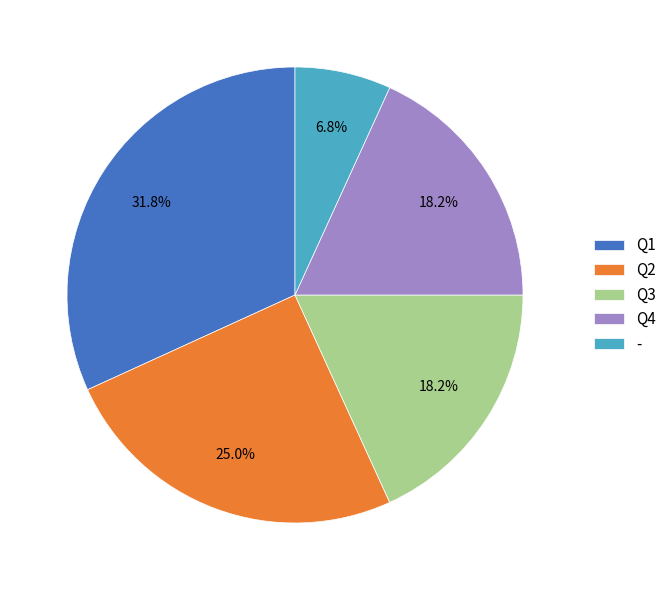

To the nearest percent, what is the combined percentage of Q3 and Q1?

50%